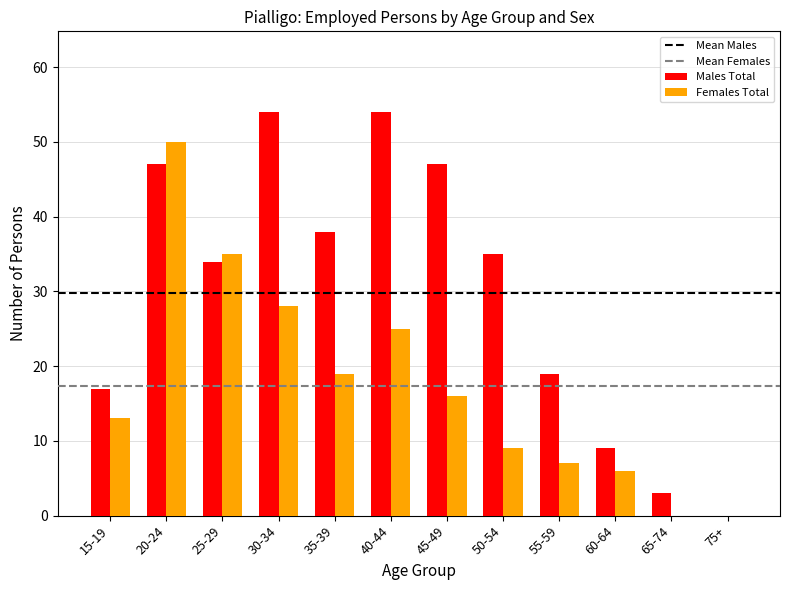

Are the bars horizontal?

No